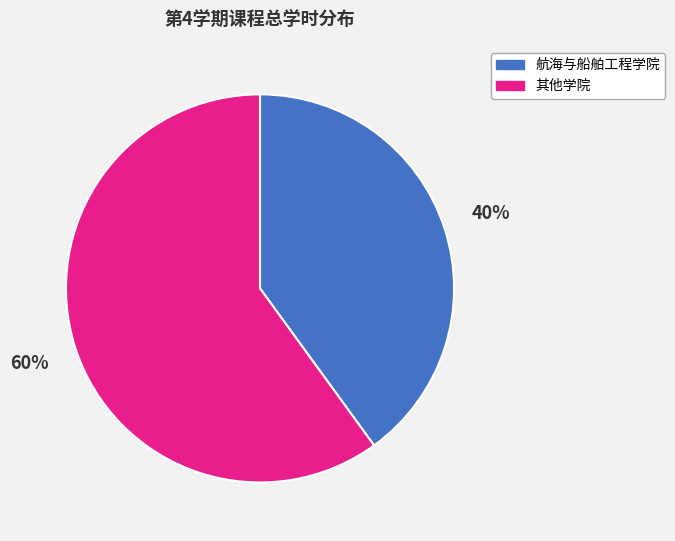

To the nearest percent, what is the average slice percentage?

50%